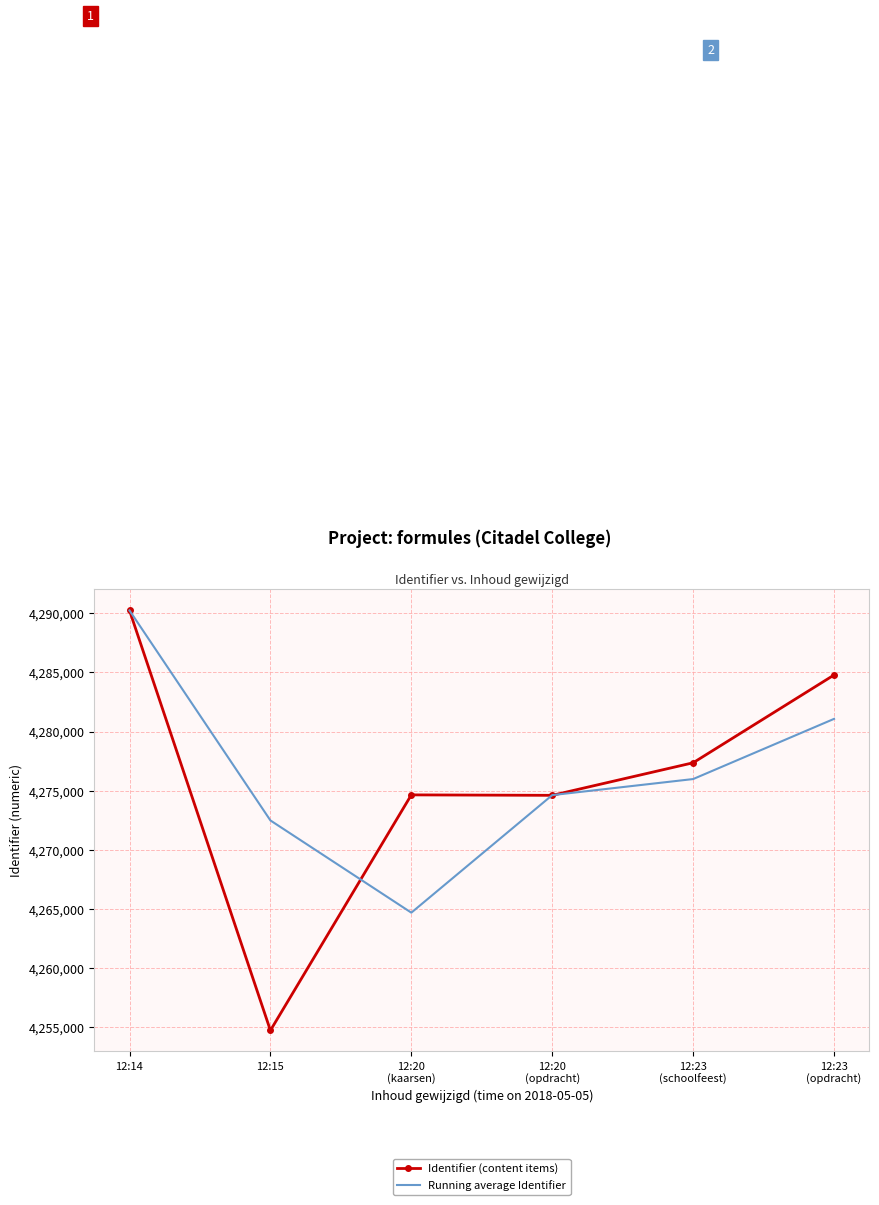

What is the average value of the Identifier (content items) series?

4276060.5